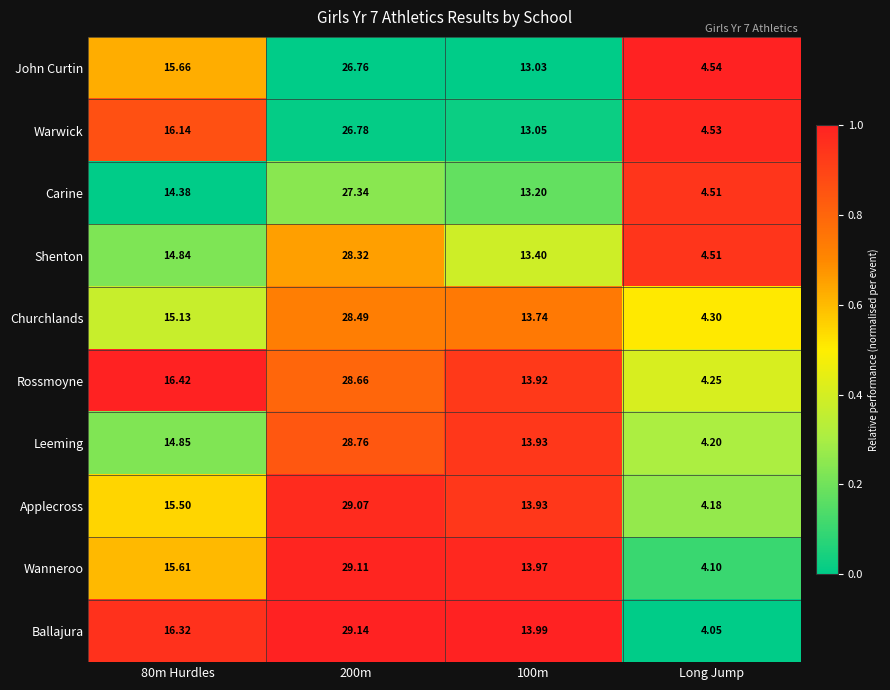

List the series in order of their peak value, lowest first.

John Curtin, Warwick, Carine, Shenton, Churchlands, Rossmoyne, Leeming, Applecross, Wanneroo, Ballajura